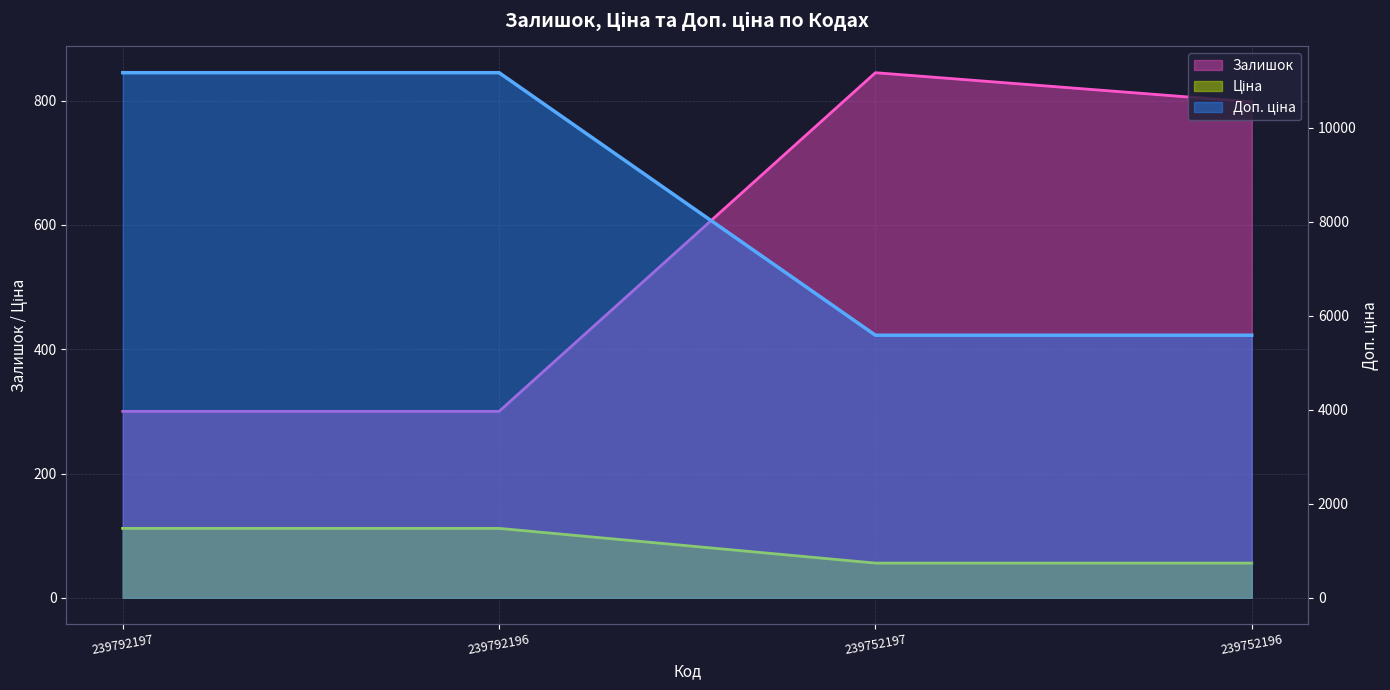

What is the sum of all Доп. ціна values?

33508.0